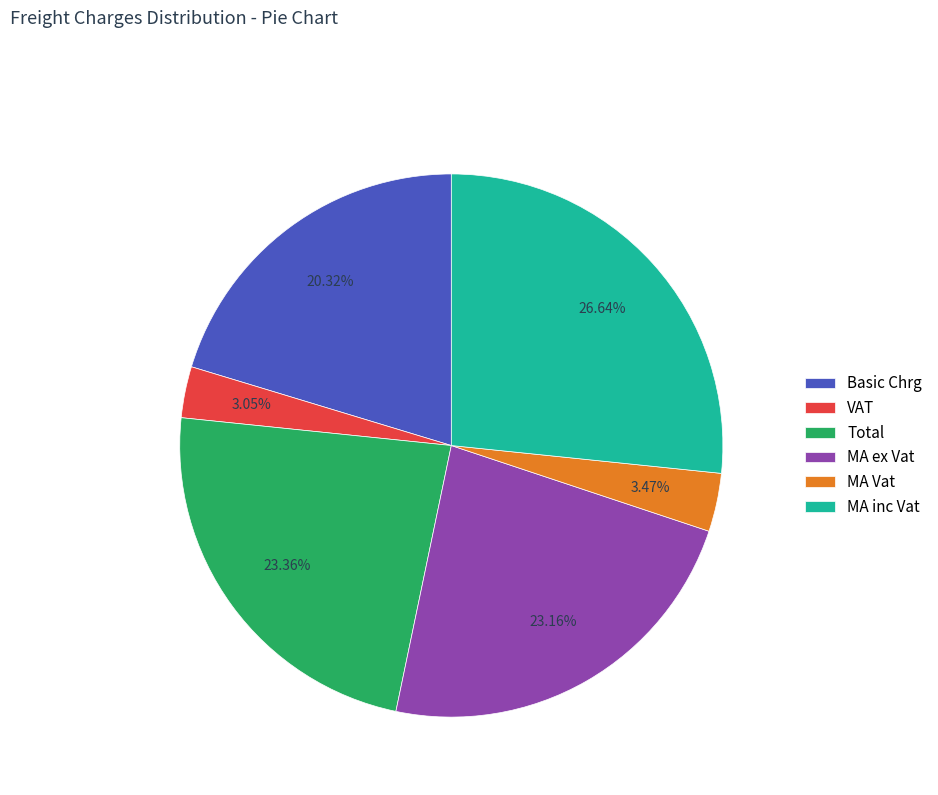

To the nearest percent, what percentage of the pie is MA ex Vat?

23%